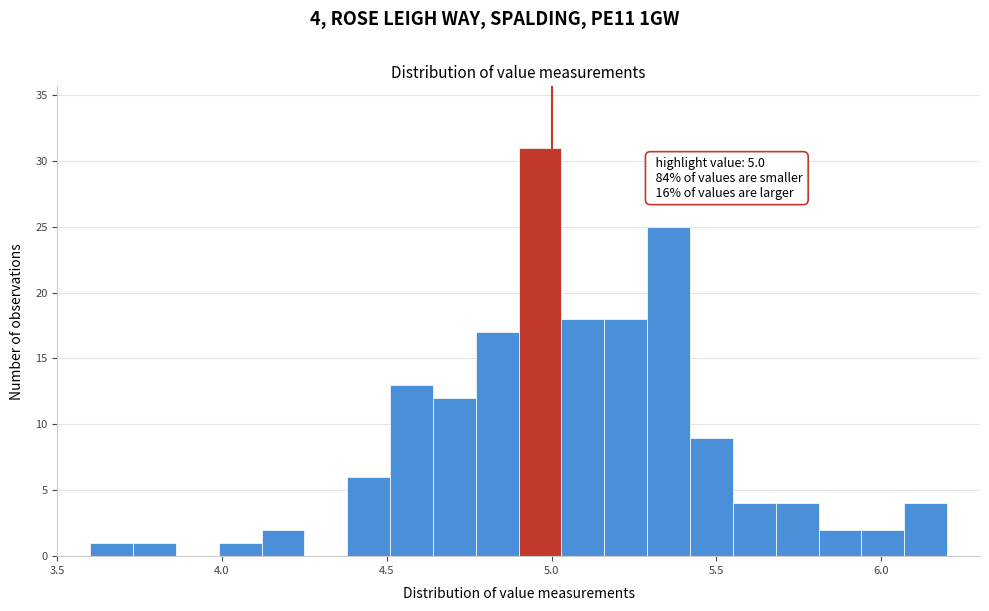

Around what value on the x-axis is the tallest bar? Give the approximate position of its centre, as read against the axis.

4.95